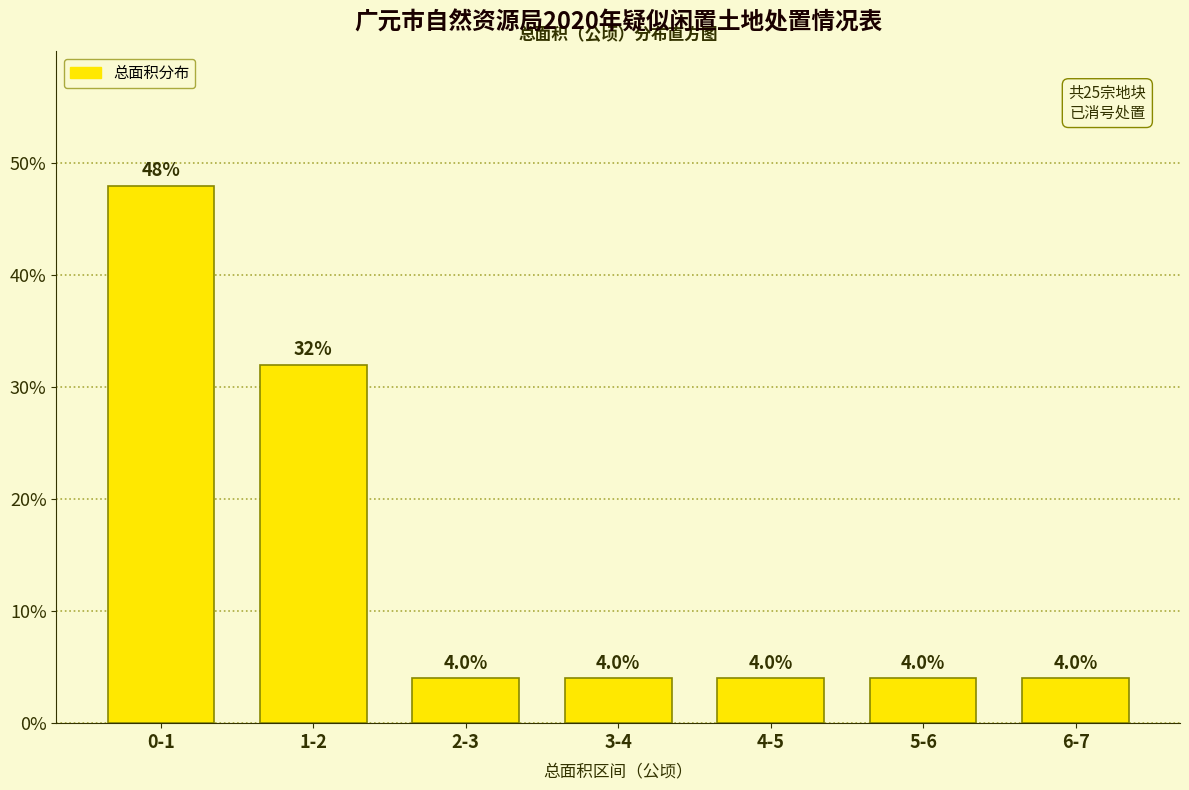

Reading right to left, list all the values displayed in this chart.

4	4	4	4	4	32	48